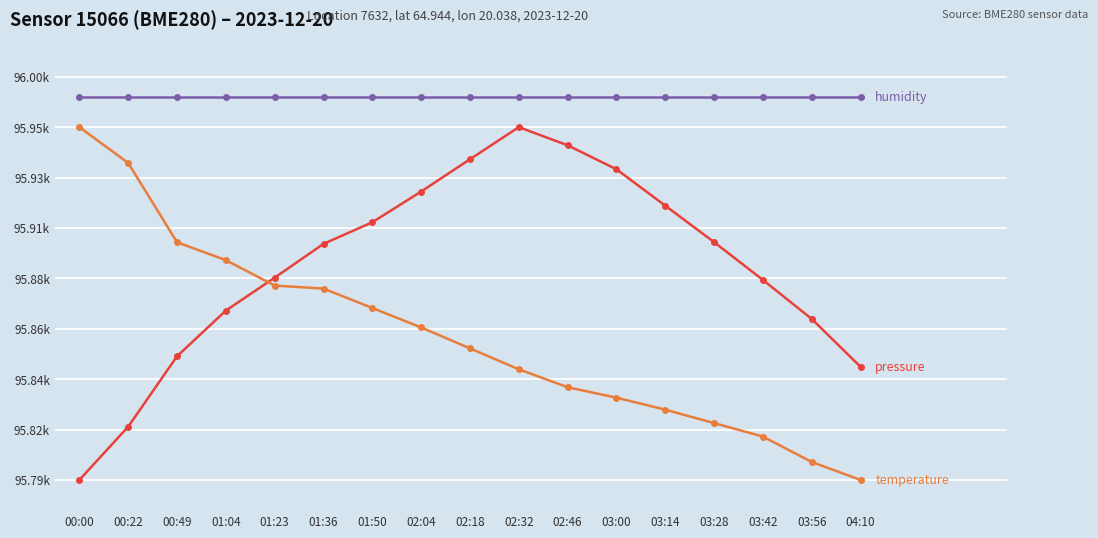

What is the spread (max minus min) of values at 03:14?

3.1